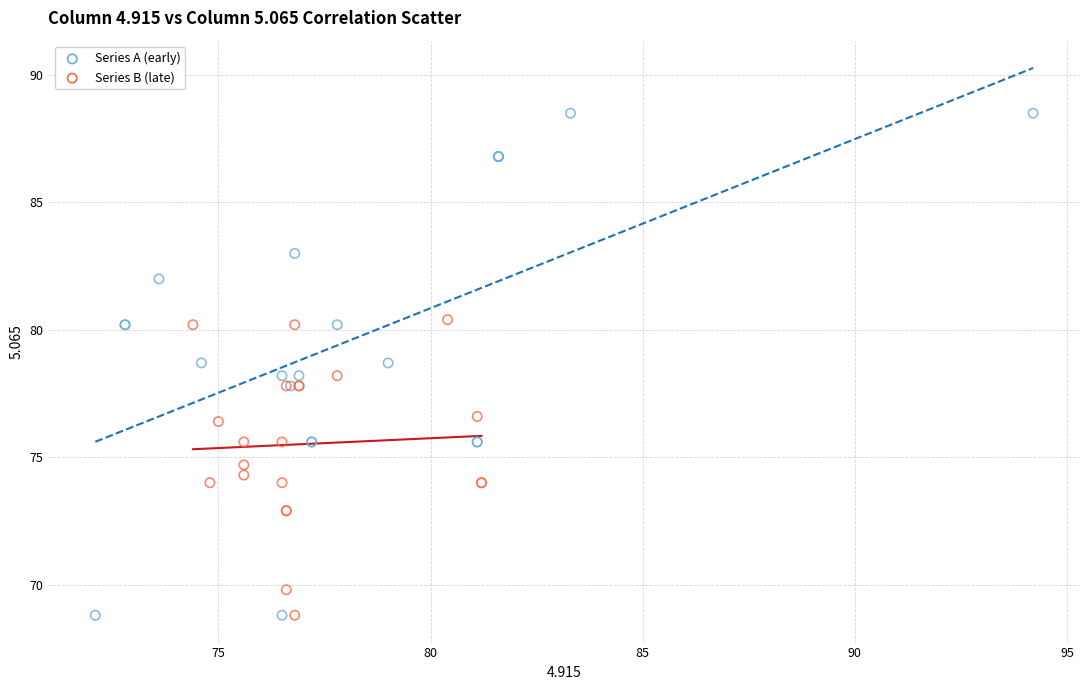

Which series contains the highest Y value?

Series A (early)